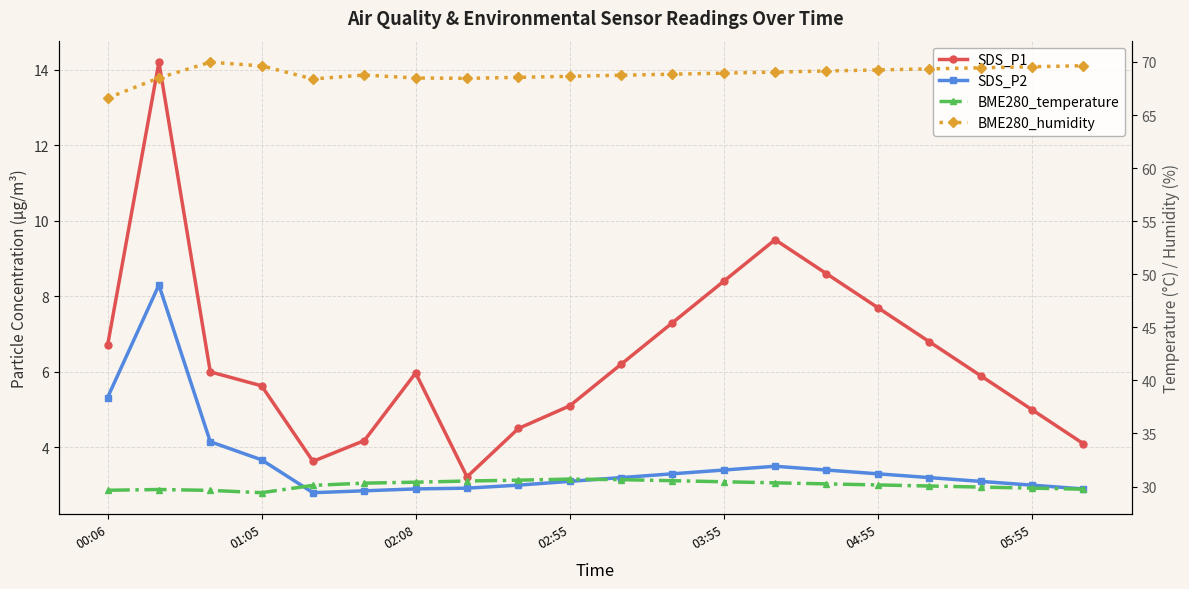

How many series are shown in this chart?

4